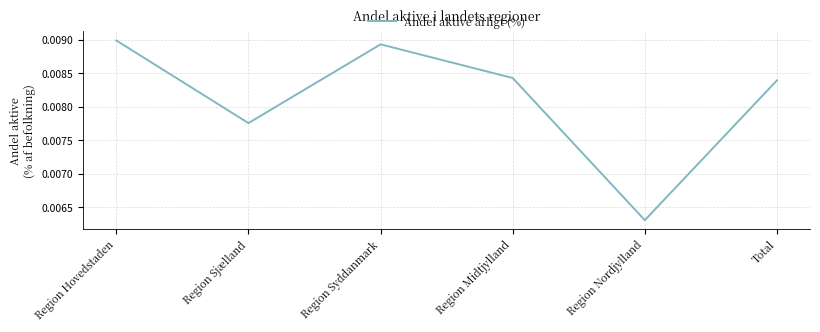

At which category does the chart reach its peak across all series?

Region Hovedstaden